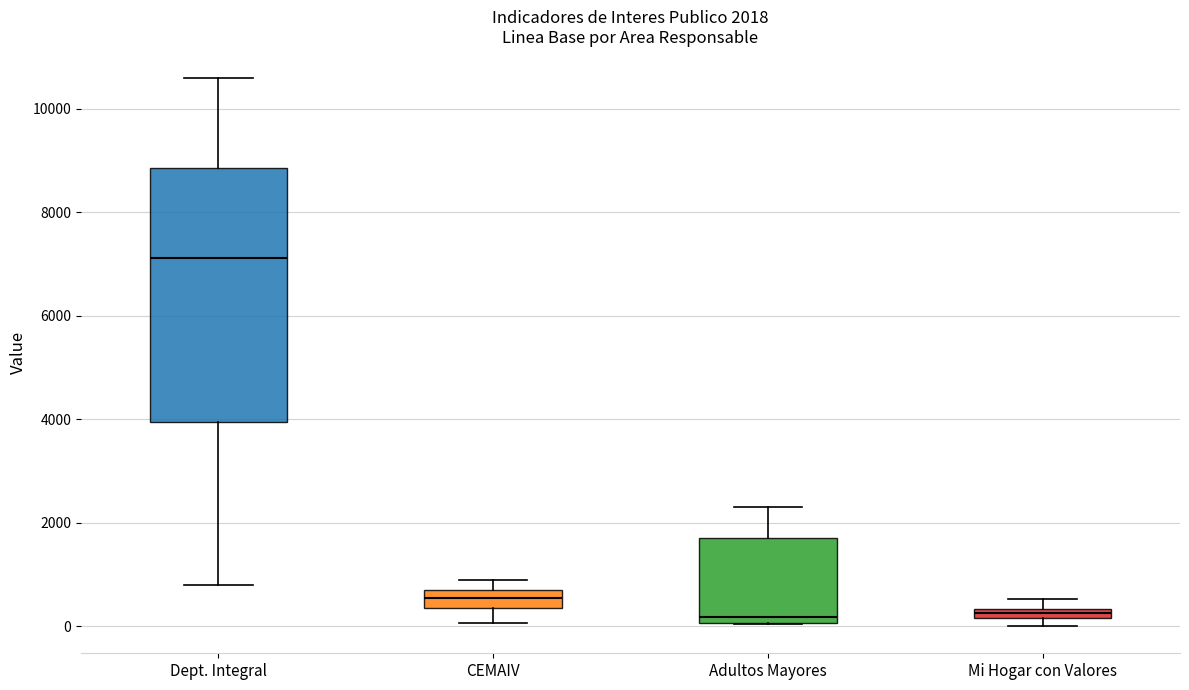

Which box is the tallest, from its lower edge to its upper edge?

Dept. Integral